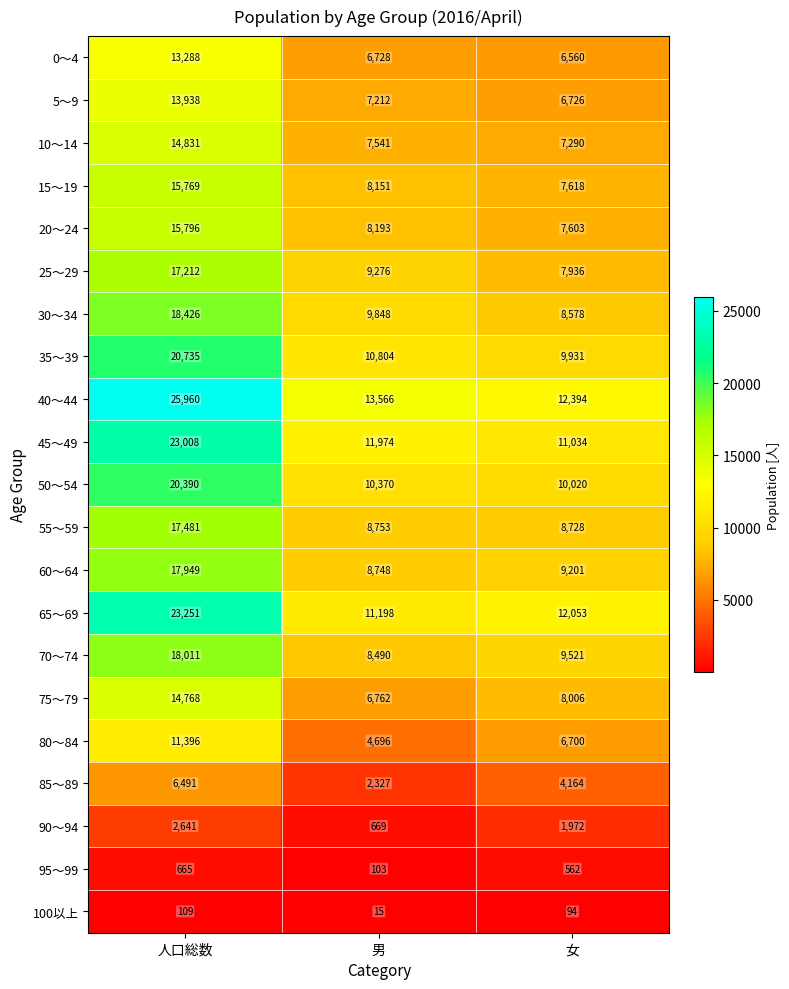

What is the sum of all 45～49 values?

46016